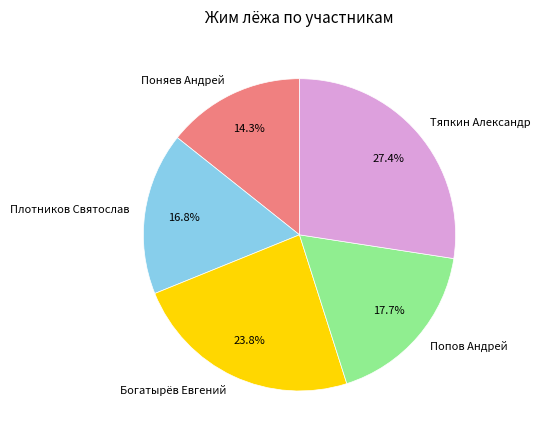

Does Тяпкин Александр represent more than half of the total?

No